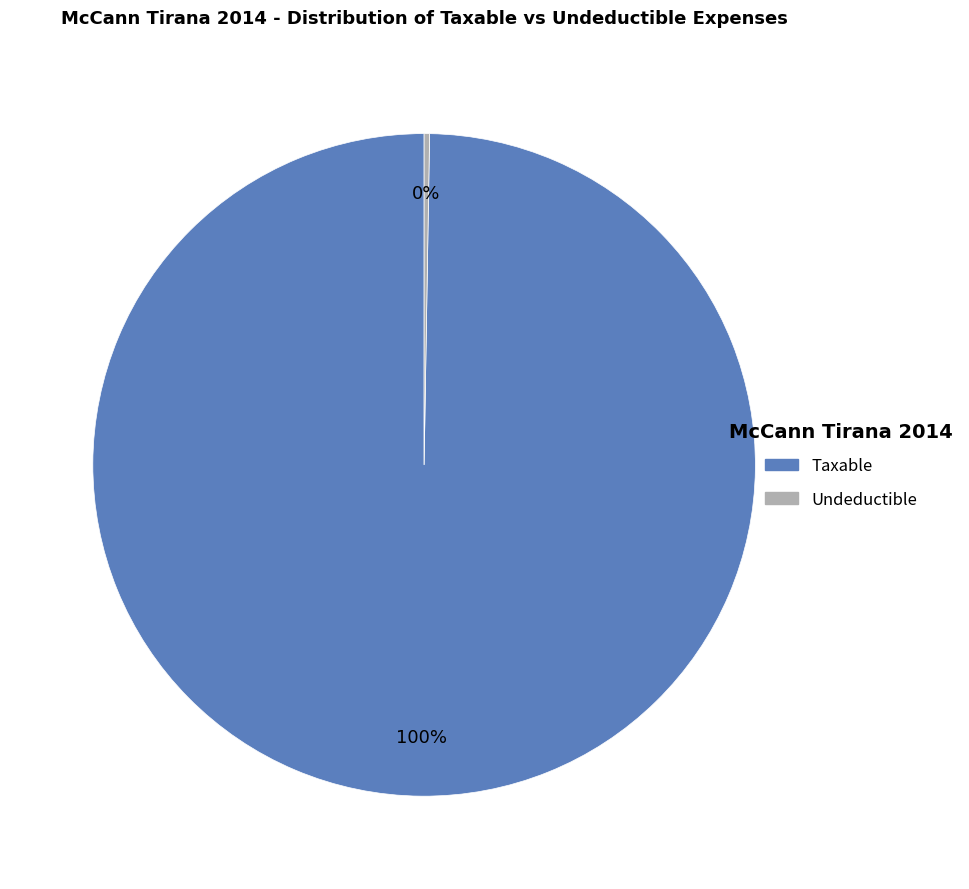

To the nearest percent, what is the average slice percentage?

50%